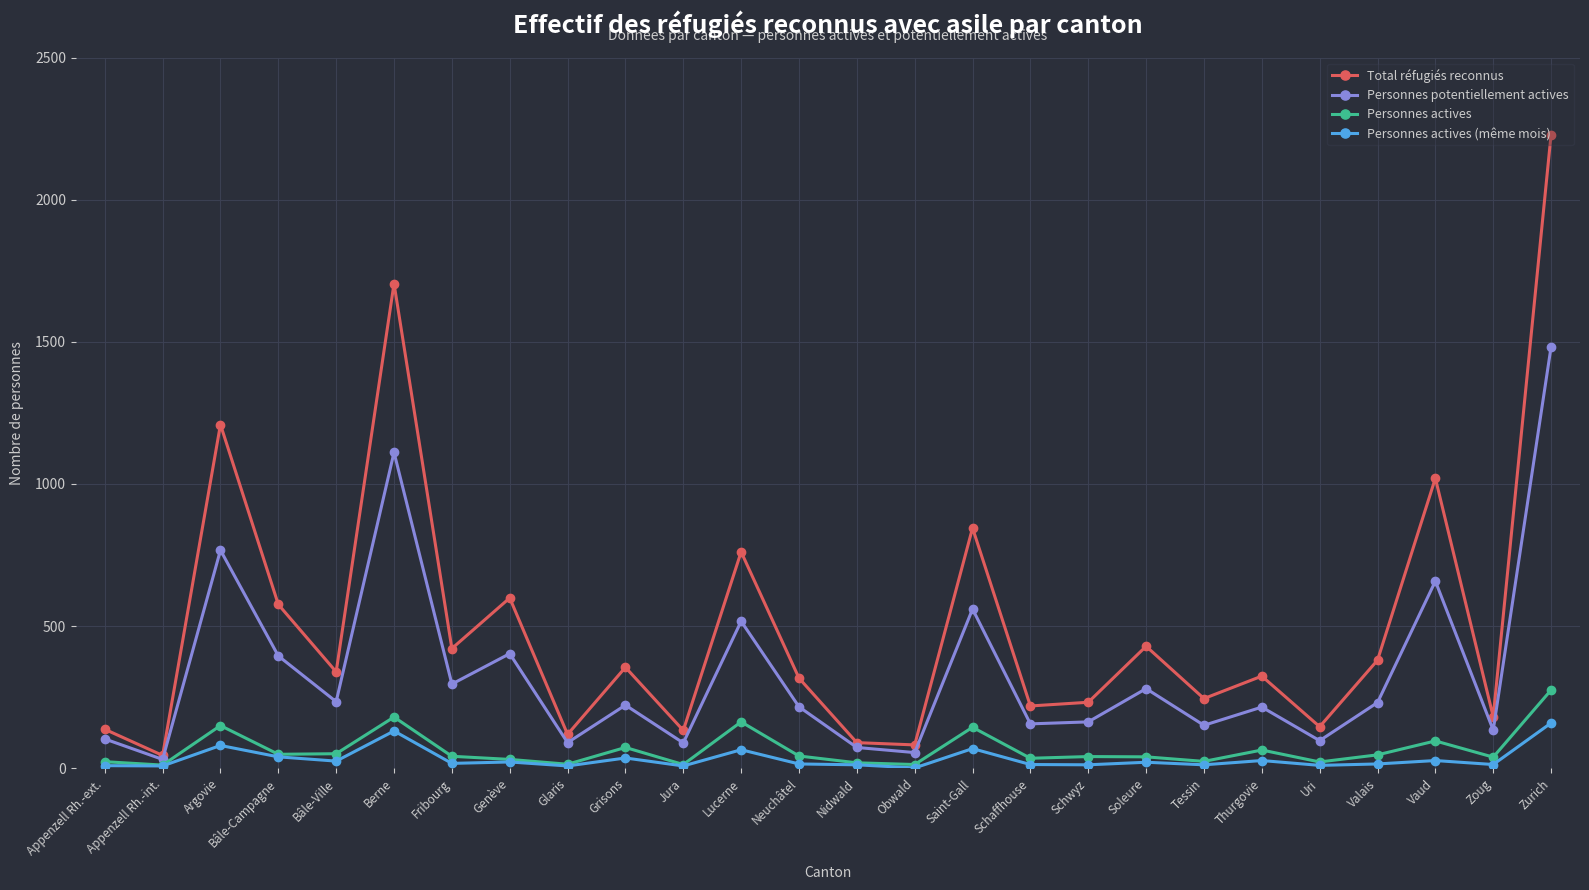

Rank the series by their maximum value, from lowest to highest.

Personnes actives (même mois), Personnes actives, Personnes potentiellement actives, Total réfugiés reconnus